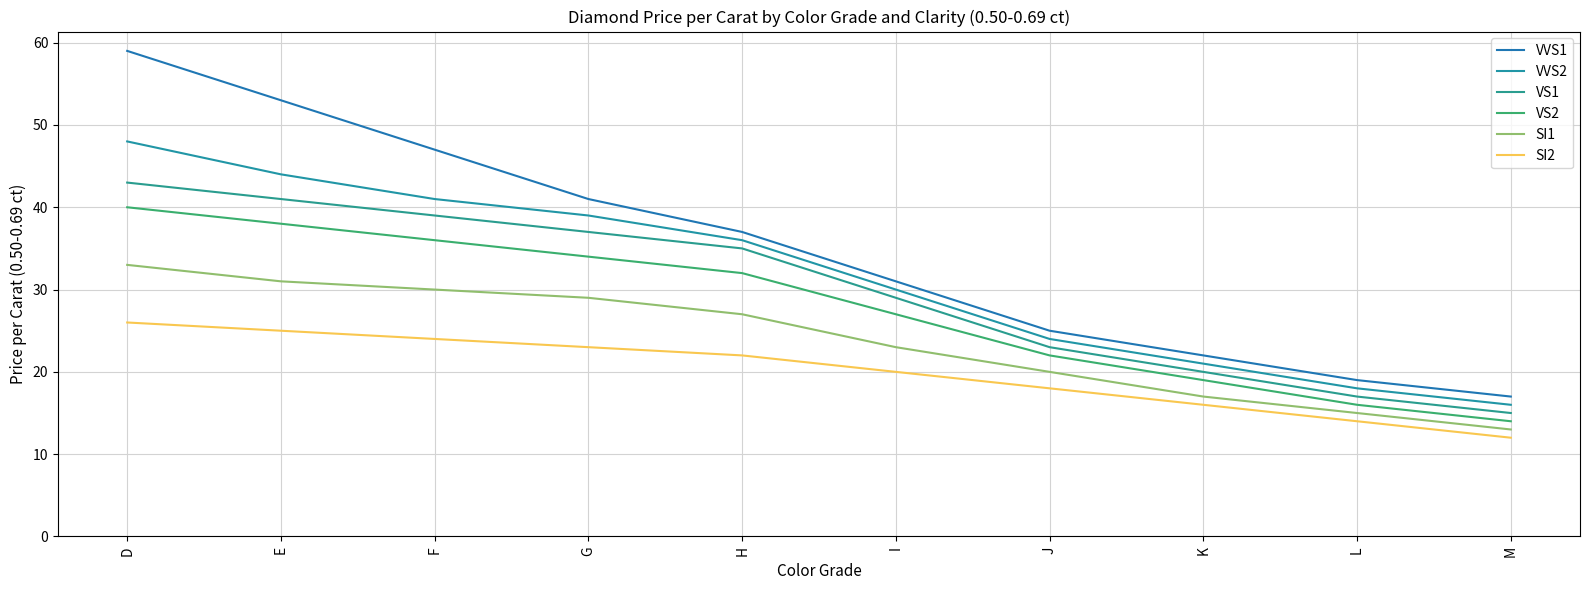

What is the sum of the VS2 values at M and L?

30